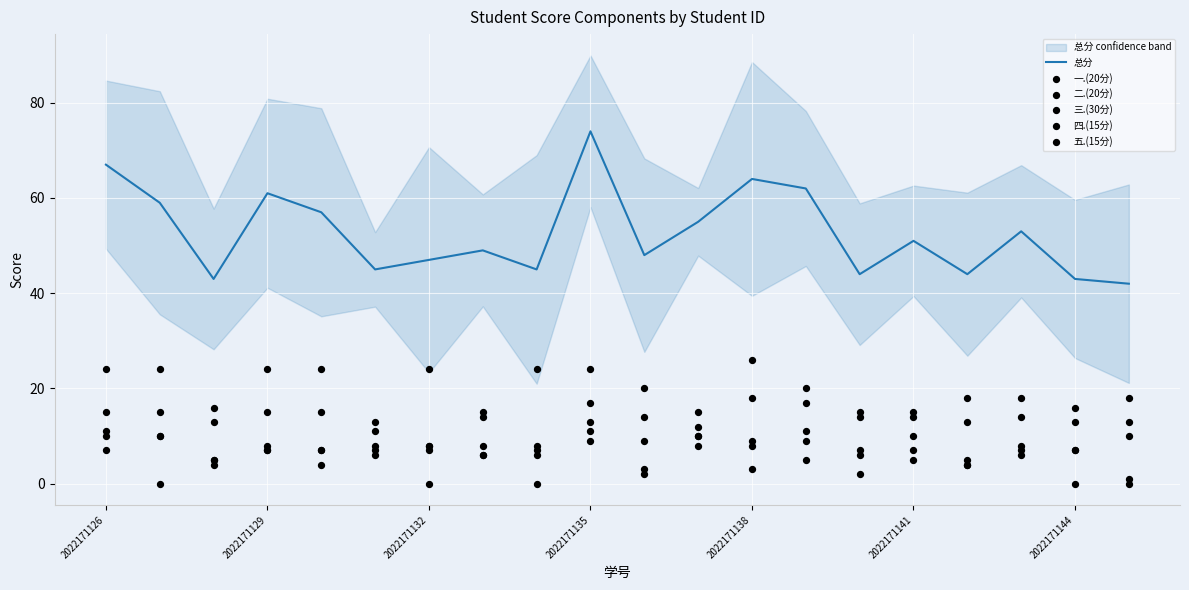

Which series has the widest spread of Y values?

总分